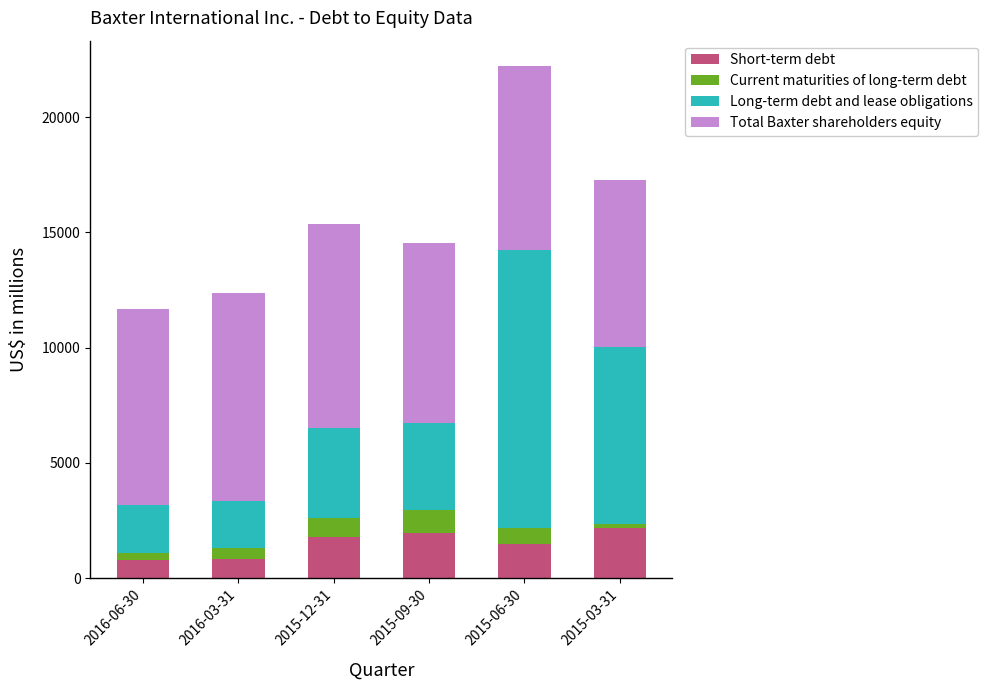

What is the value of the Short-term debt bar at the 1st from the left?

791